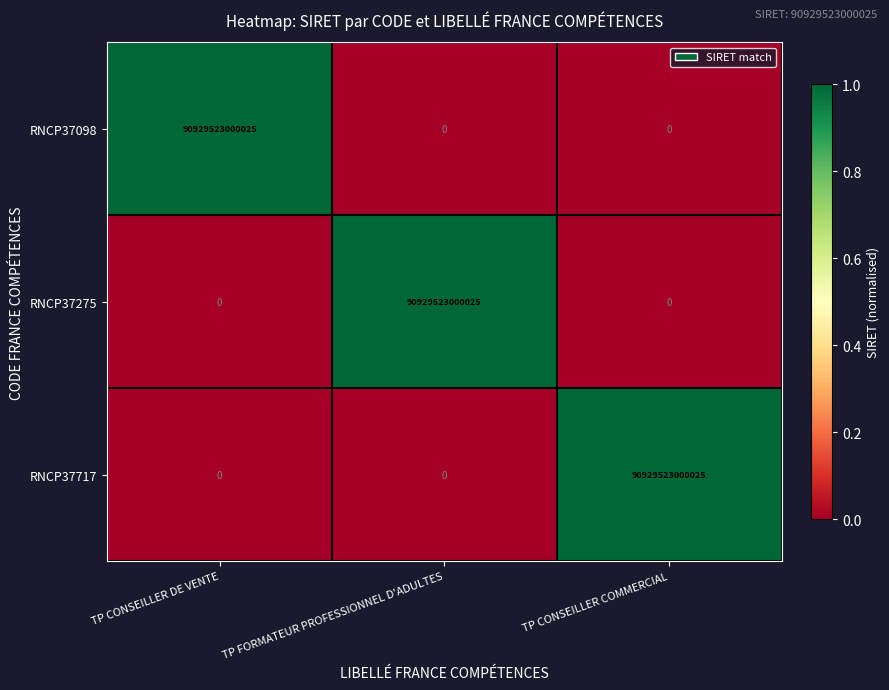

Is it true that RNCP37098 equals 0 at TP CONSEILLER COMMERCIAL?

True